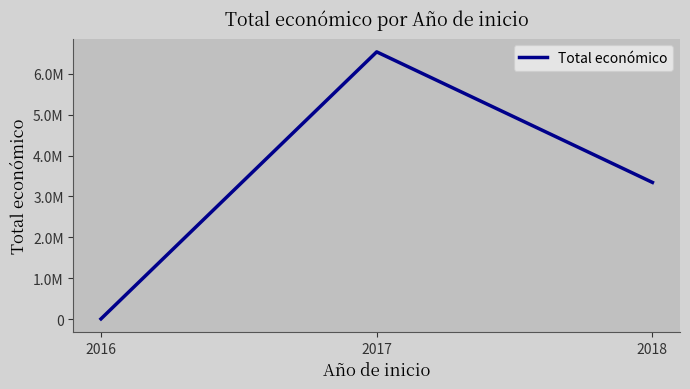

Approximately how many times larger is the value at 2018 compared to 2016?

419.0